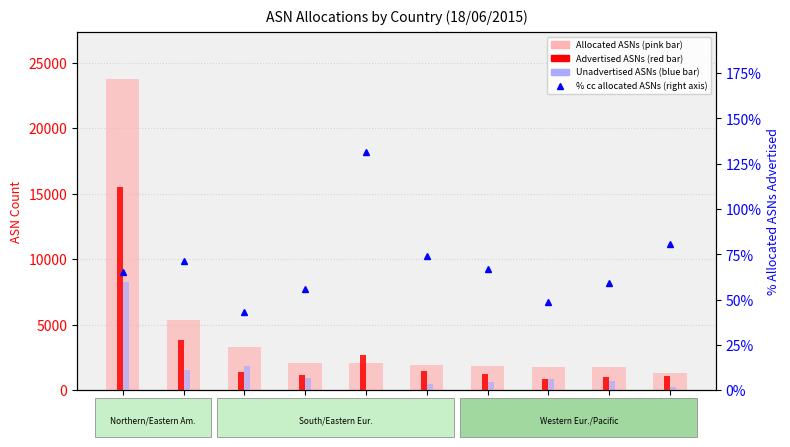

How many groups of bars are there?

10